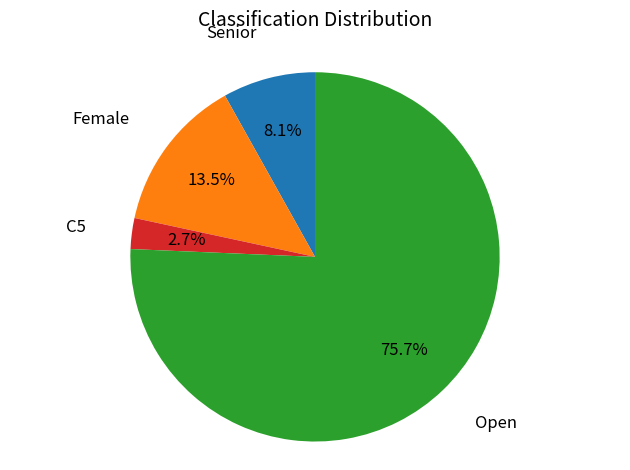

How many slices are in this pie chart?

4